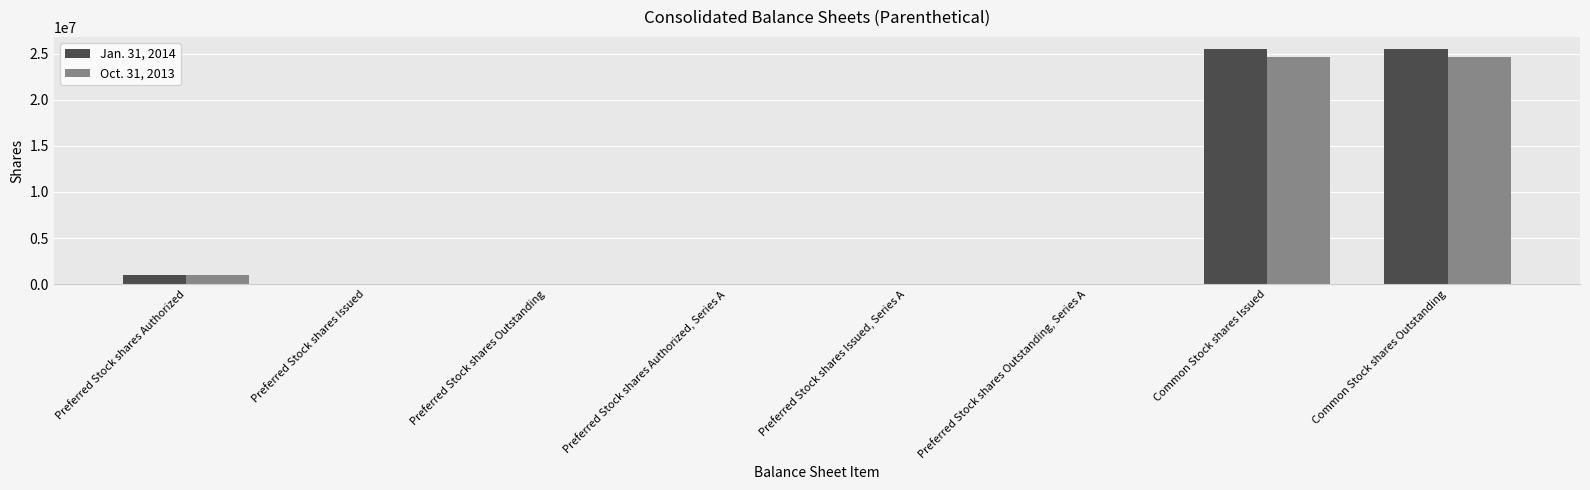

Is it true that Oct. 31, 2013 equals 987900 at Preferred Stock shares Authorized?

True